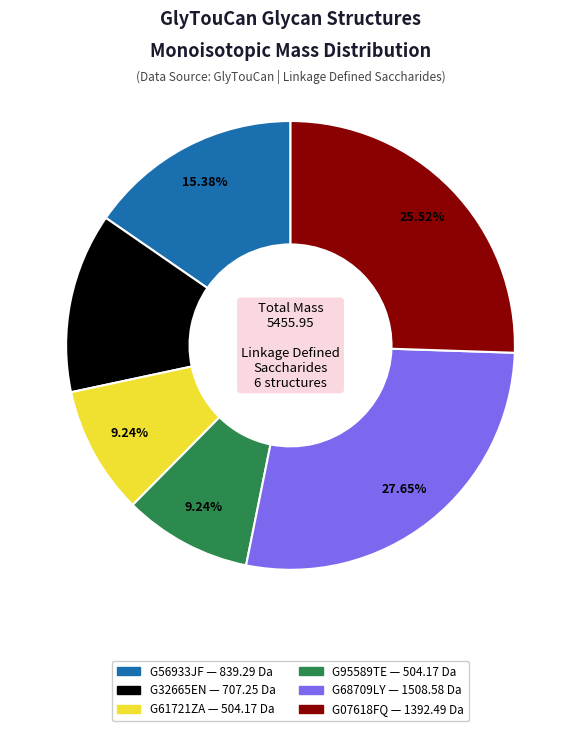

To the nearest percent, what portion does G32665EN represent?

13%